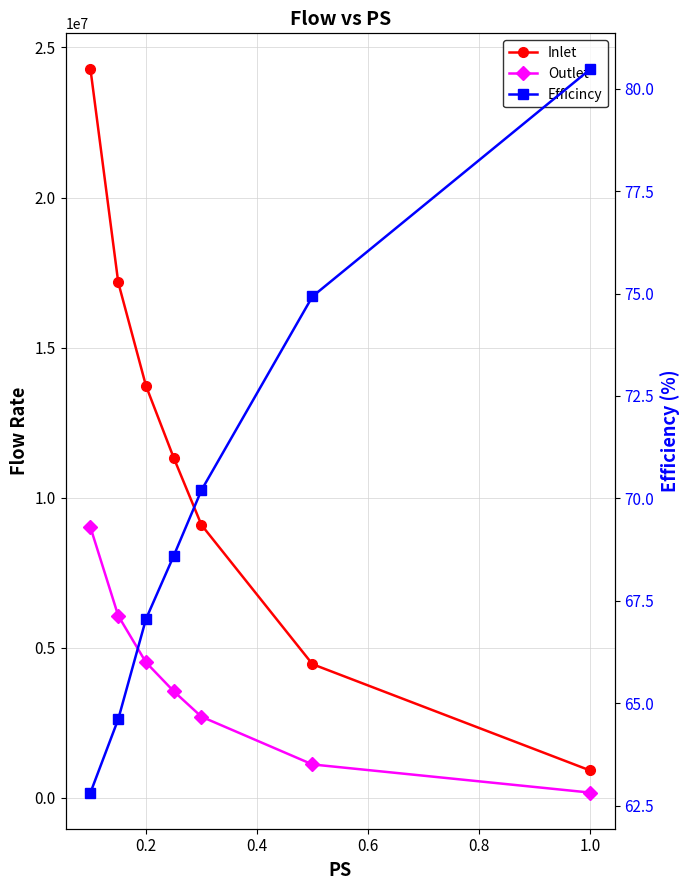

What are all the series names shown in the legend?

Inlet, Outlet, Efficincy